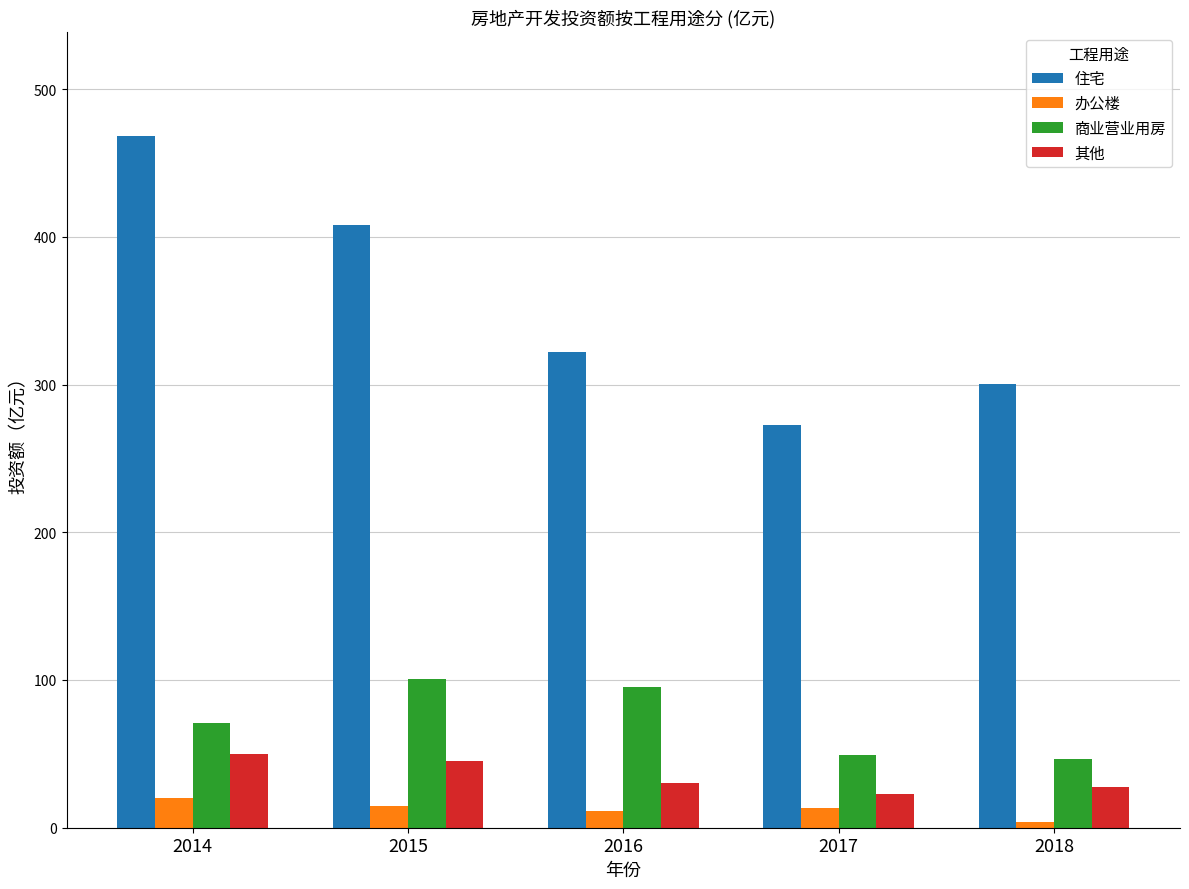

How many series are shown in this chart?

4